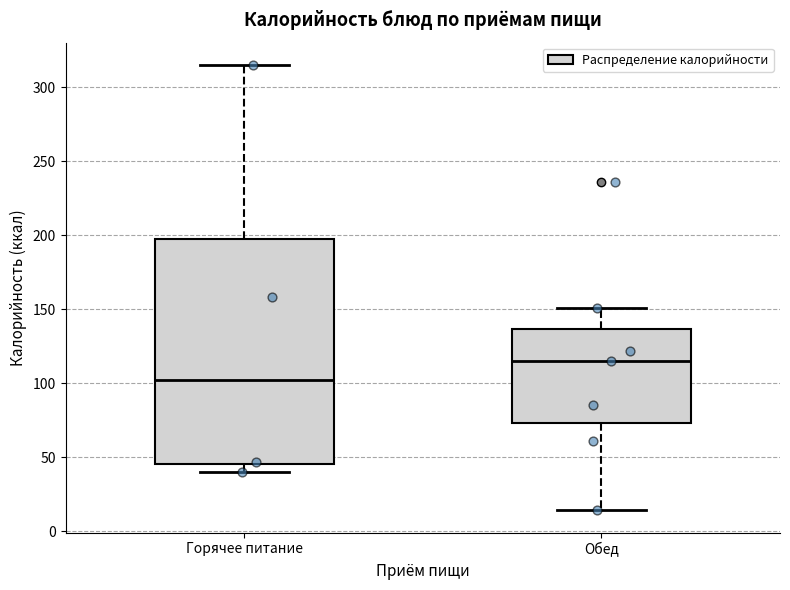

Which box is the tallest, from its lower edge to its upper edge?

Горячее питание